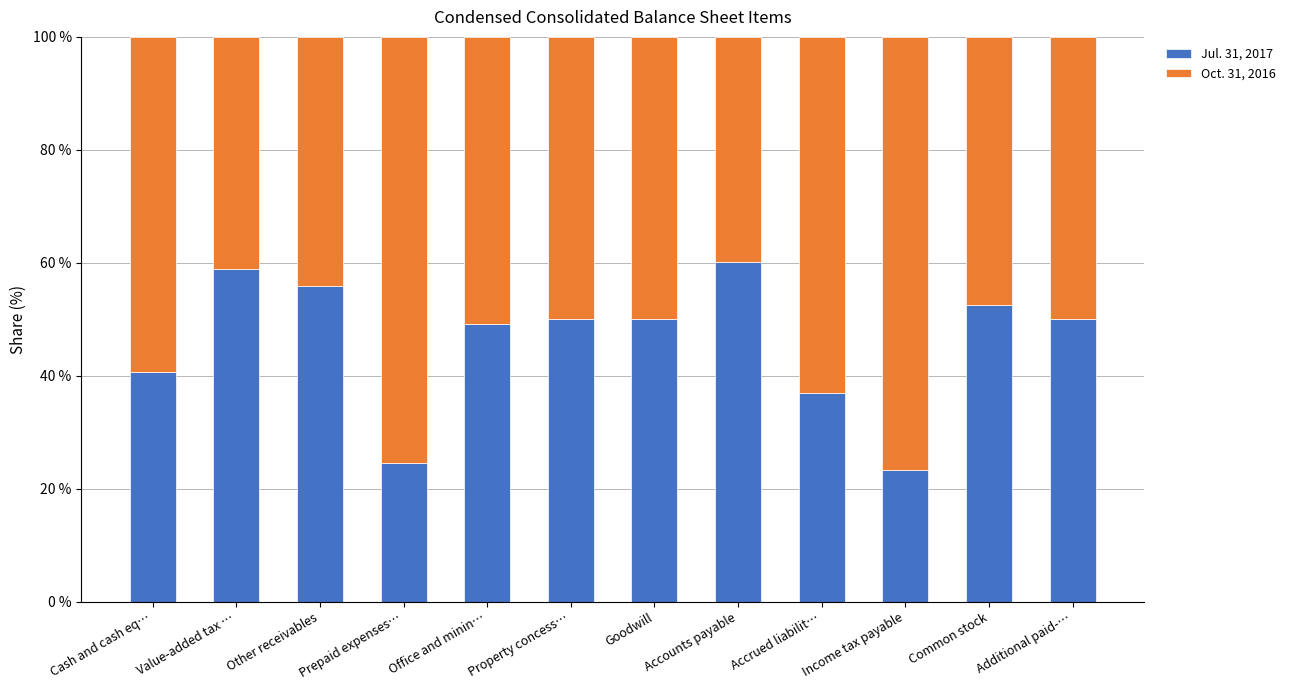

Is it true that Jul. 31, 2017 equals 50.0 at Goodwill?

True